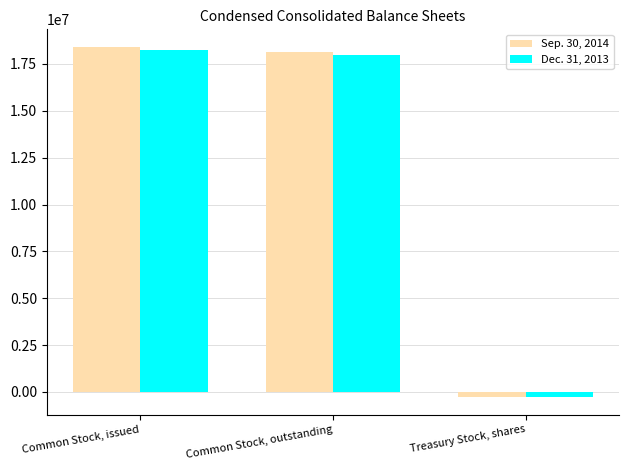

At which label does Dec. 31, 2013 first exceed 17986275?

Common Stock, issued